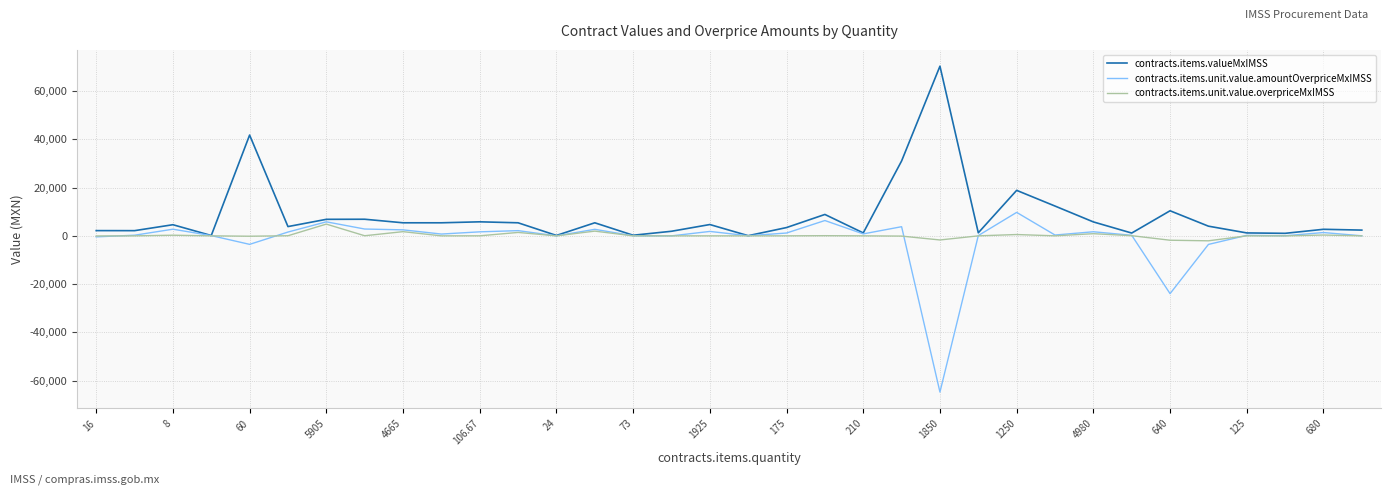

What is the smallest value displayed?

-64719.0